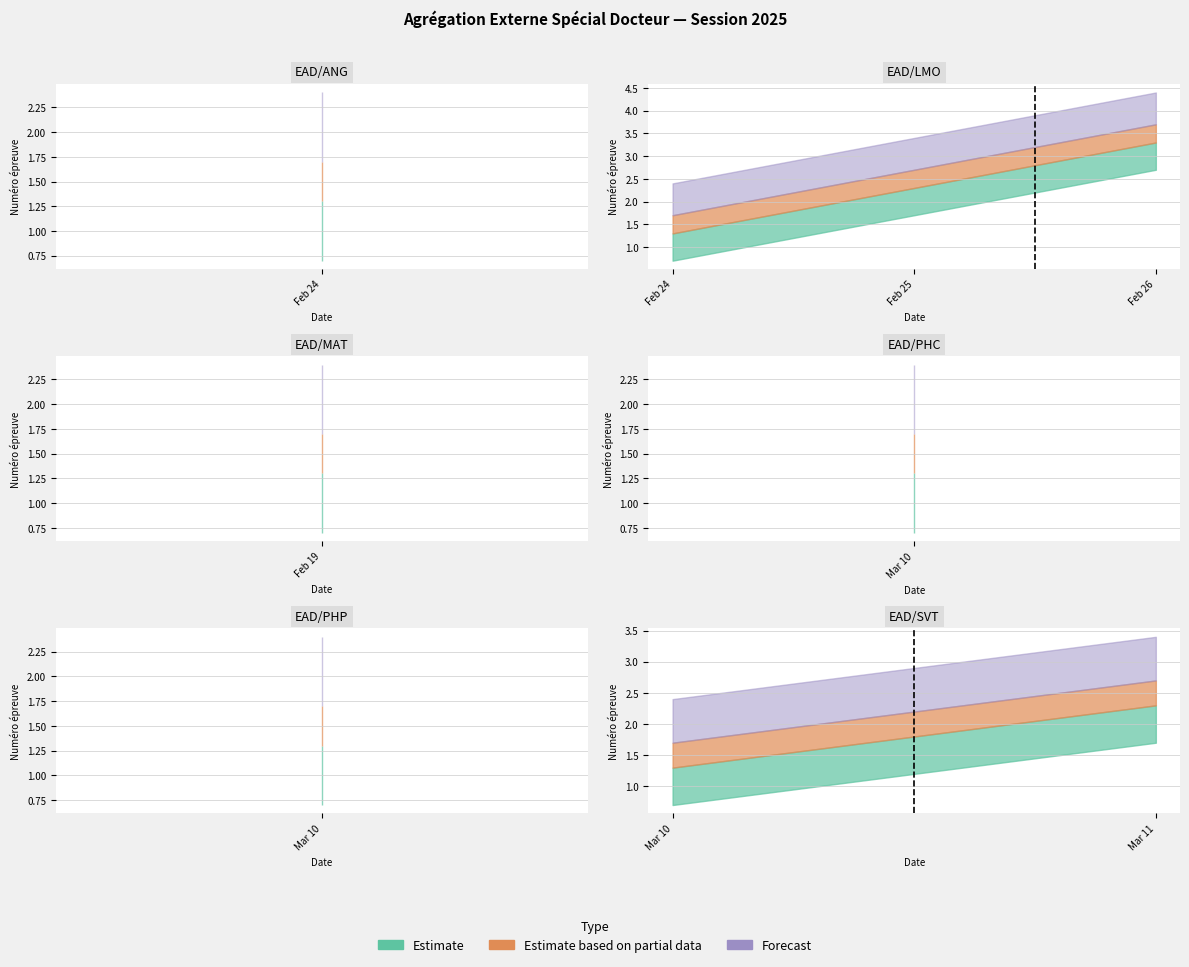

Does the chart display data point markers on the line(s)?

No